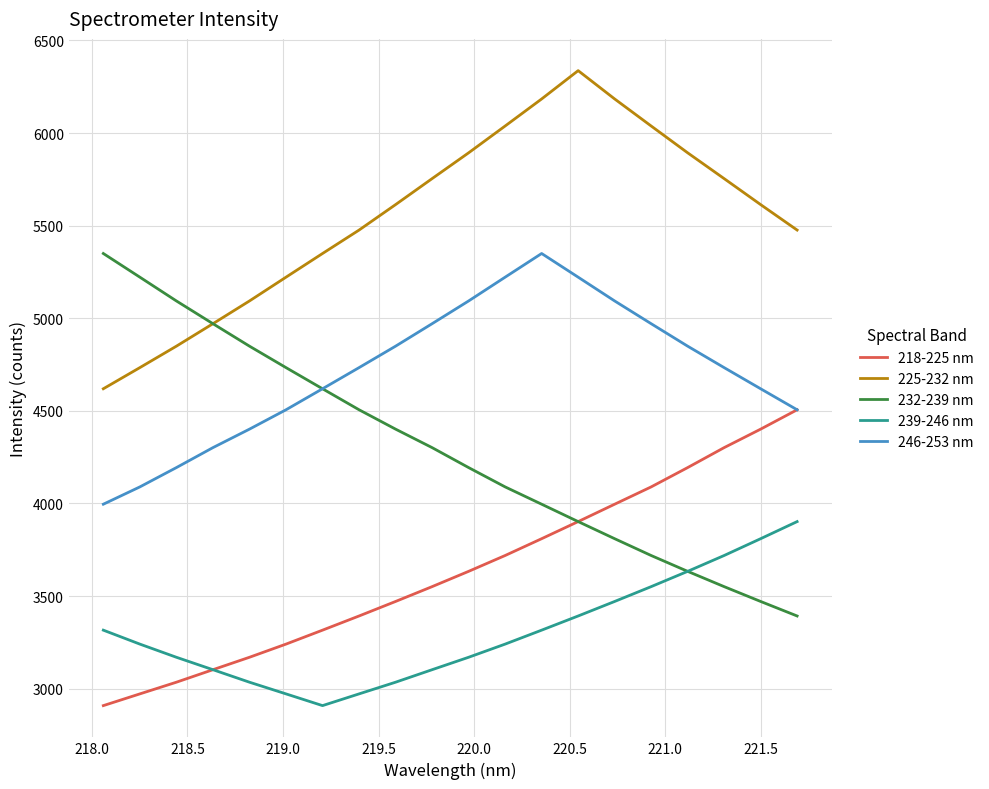

What is the minimum value shown in the chart?

2908.6